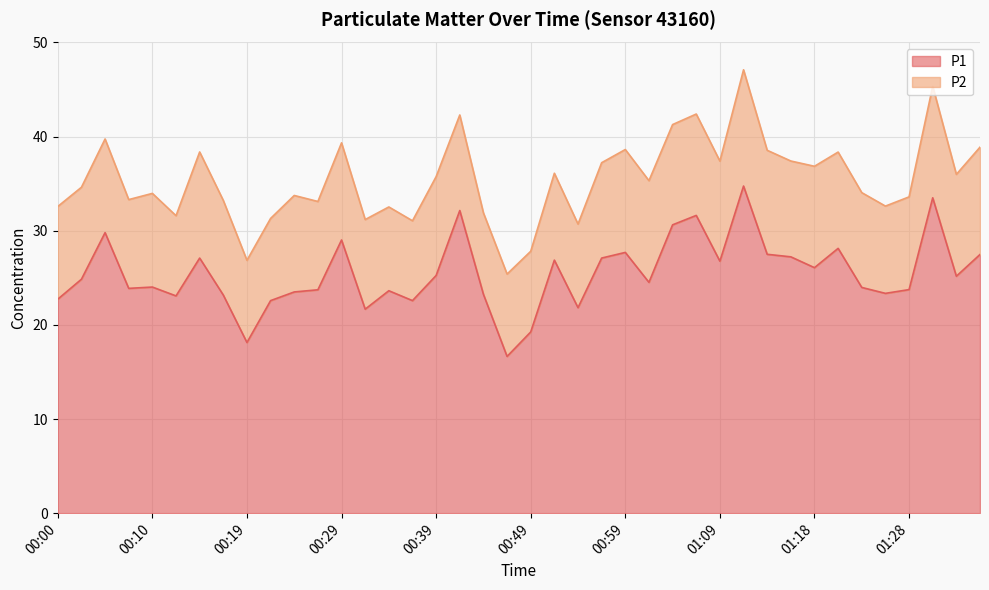

True or false: there are more than 1 points higher than both neighbors.

True